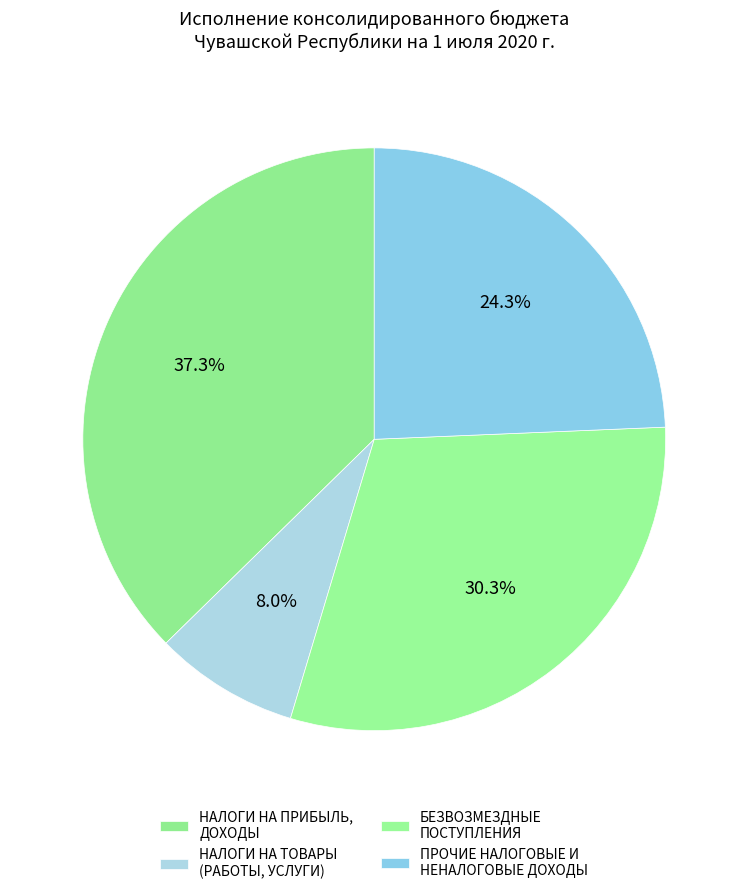

How many segments does this pie chart have?

4